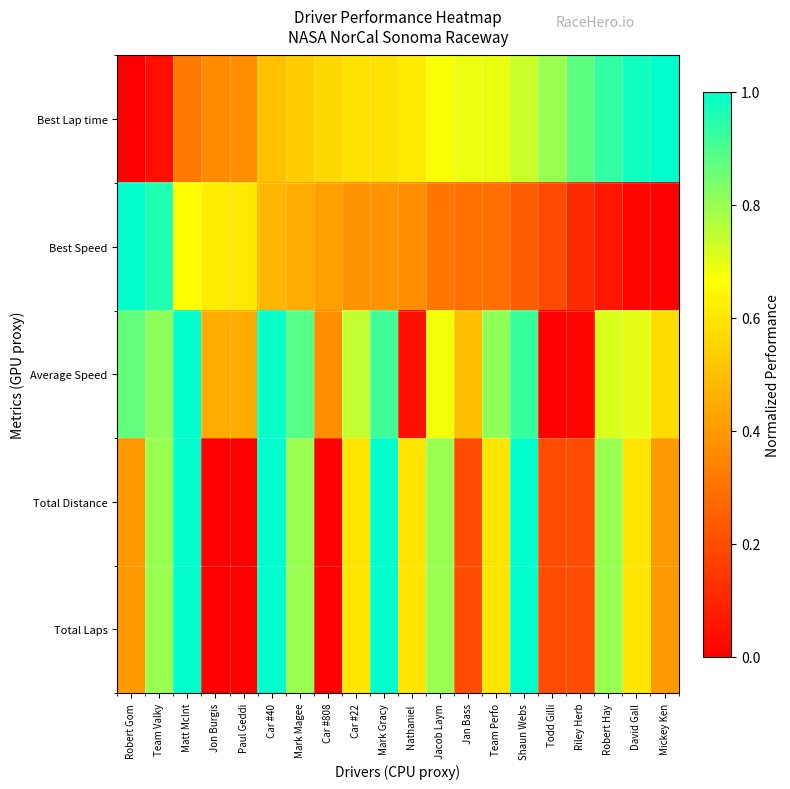

At which category does the chart reach its peak across all series?

Mickey Ken